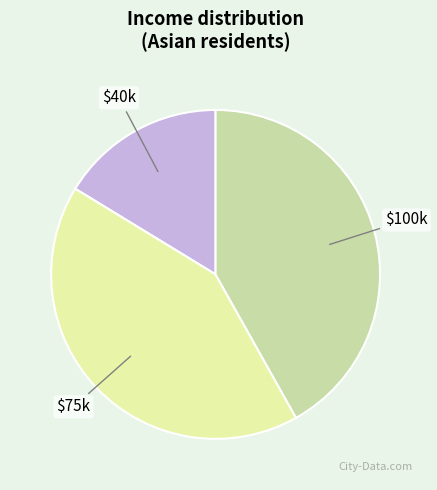

Does any single category account for the majority?

No